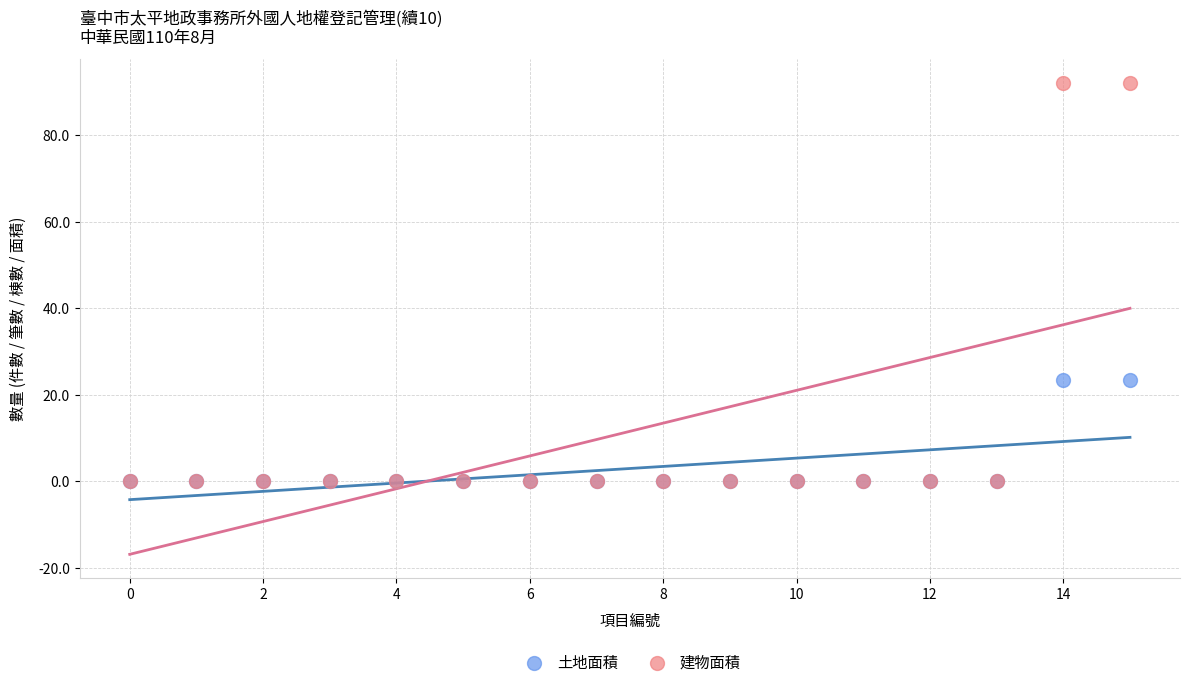

What are all the series names shown in the legend?

土地面積, 建物面積